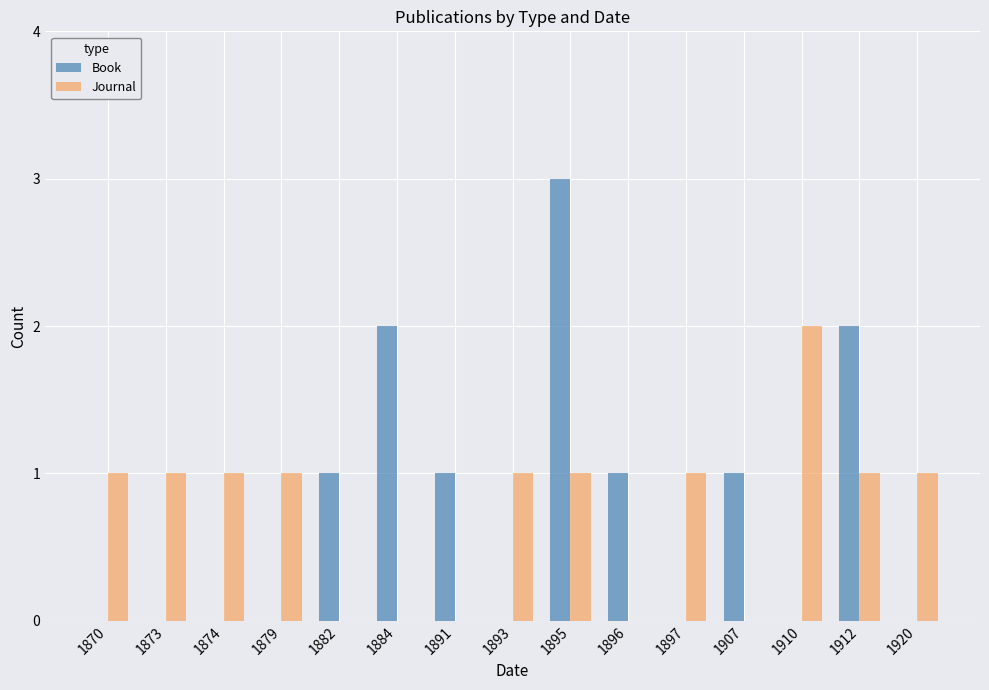

Is the value of Book at 1912 greater than the value of Journal at 1893?

Yes